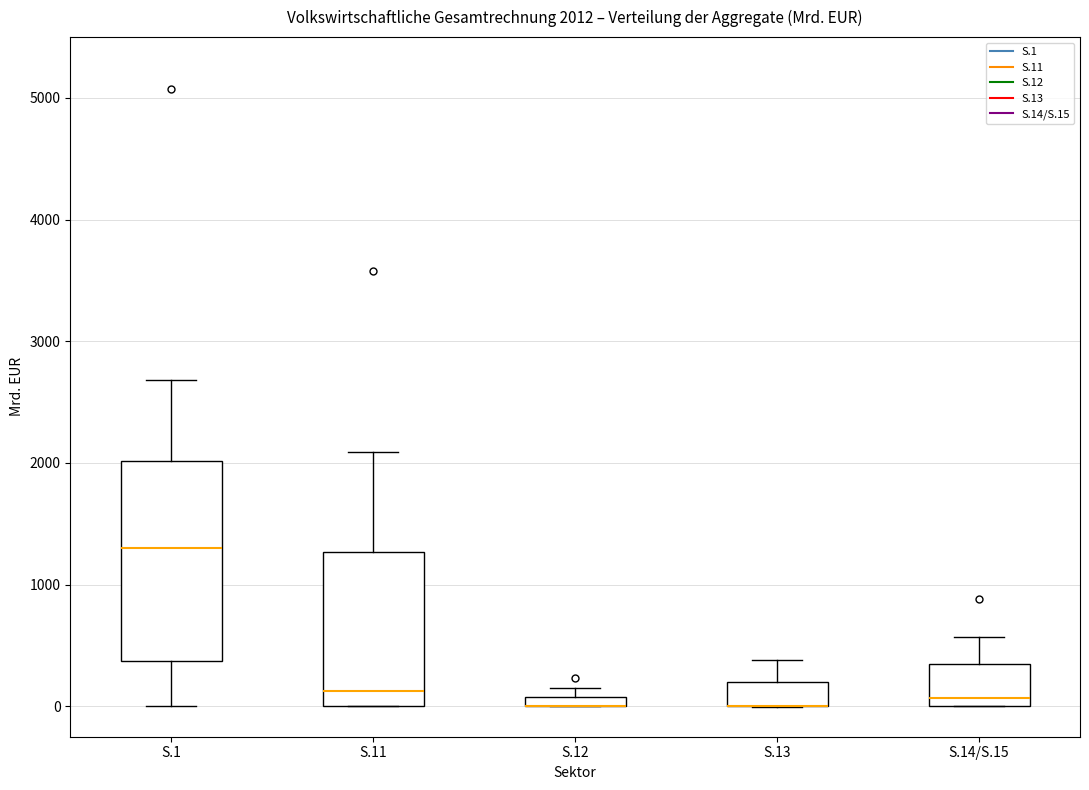

Comparing the boxes themselves (not the whiskers), which one is the tallest?

S.1